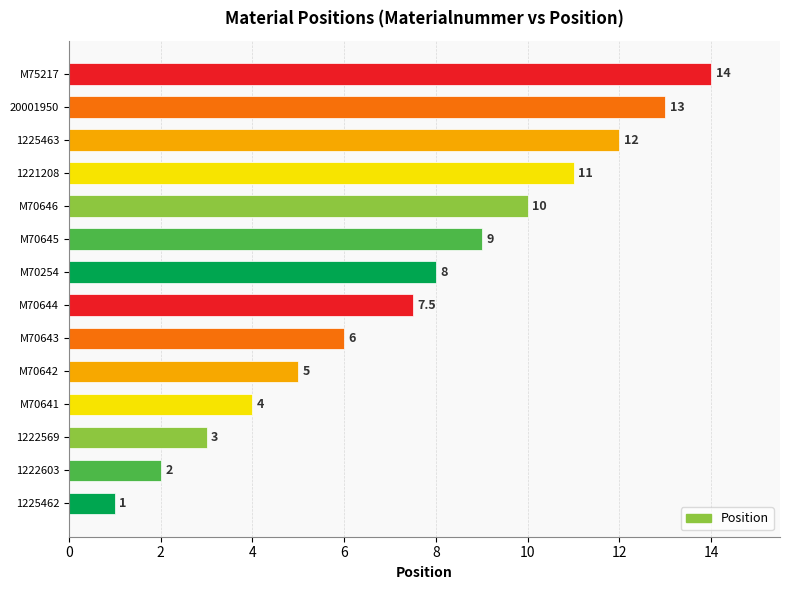

Reading bottom to top, transcribe all the data shown in this chart.

1.0	2.0	3.0	4.0	5.0	6.0	7.5	8.0	9.0	10.0	11.0	12.0	13.0	14.0